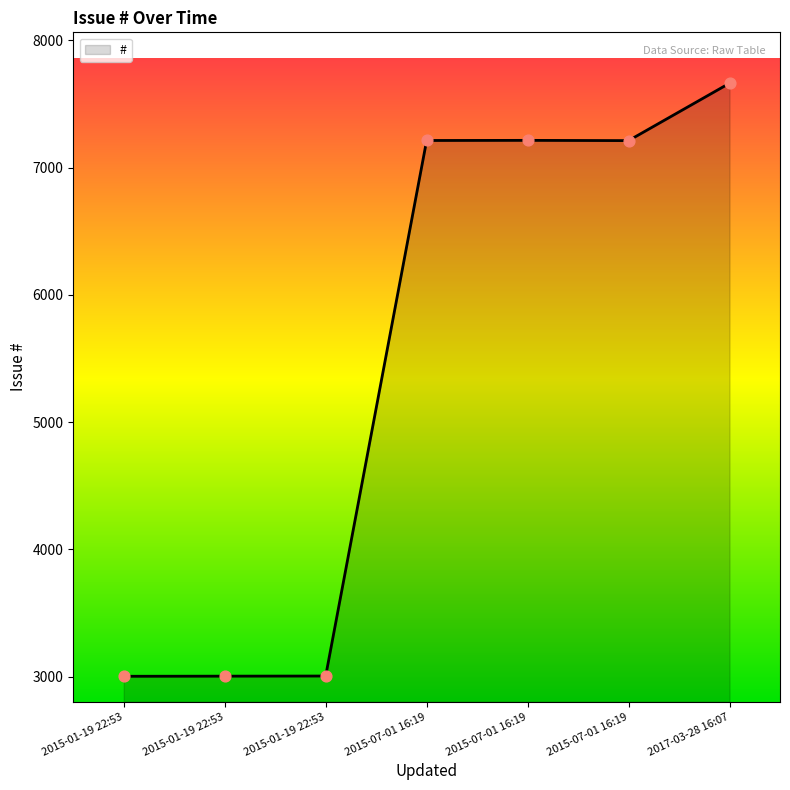

Between 2017-03-28 16:07 and 2015-01-19 22:53, which is larger?

2017-03-28 16:07